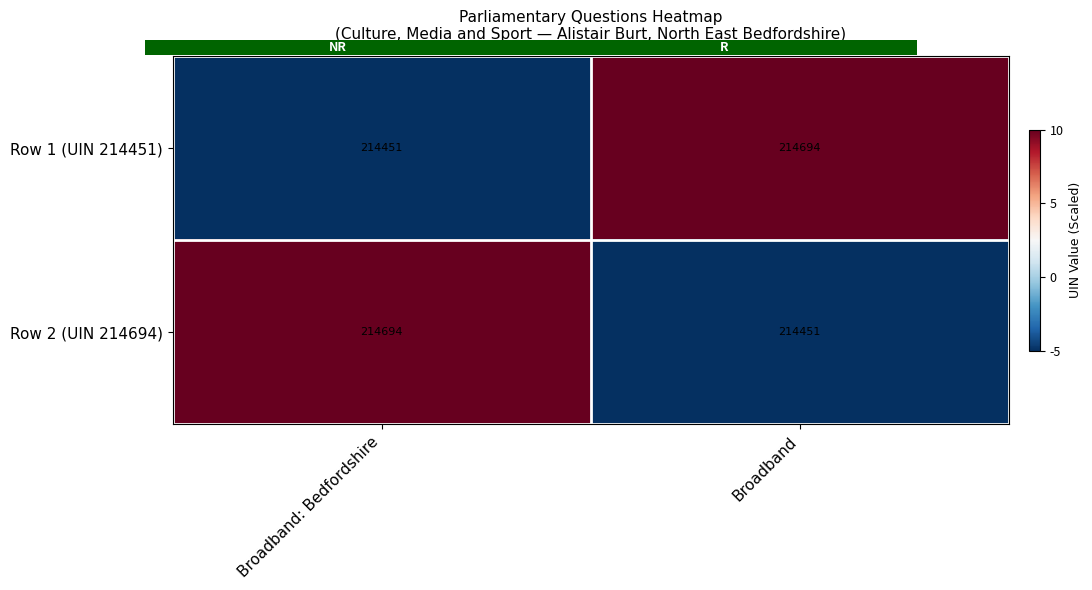

Reading left to right, transcribe all the data shown in this chart.

Row 1 (UIN 214451): Broadband: Bedfordshire=214451	Broadband=214694
Row 2 (UIN 214694): Broadband: Bedfordshire=214694	Broadband=214451